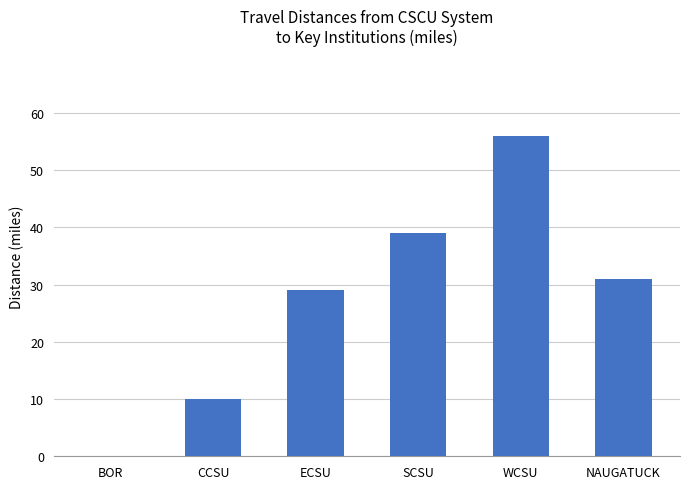

The chart shows a value of -22 at BOR. True or false?

False